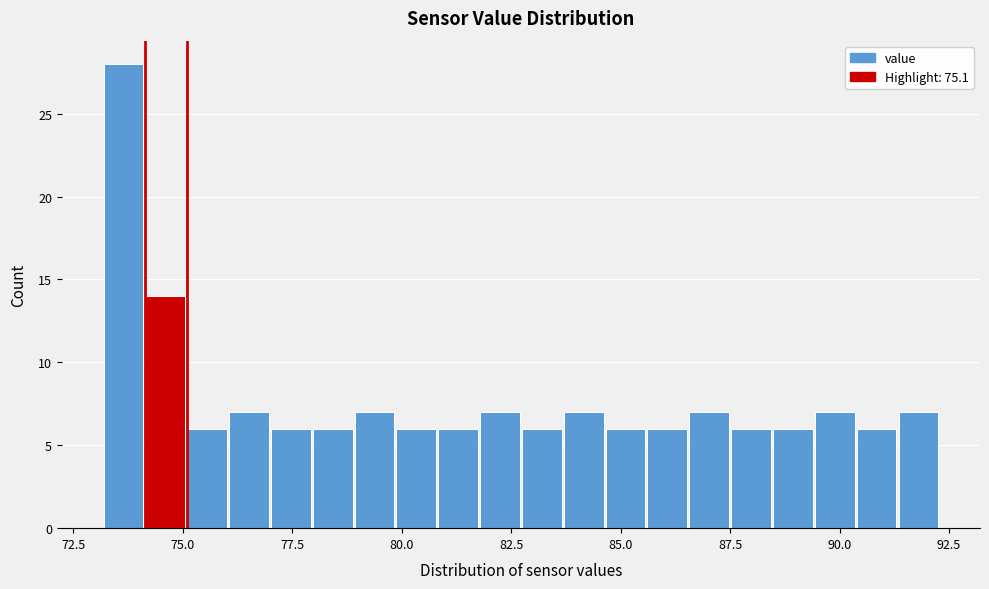

Read against the x-axis, roughly where is the centre of the tallest bar?

73.5